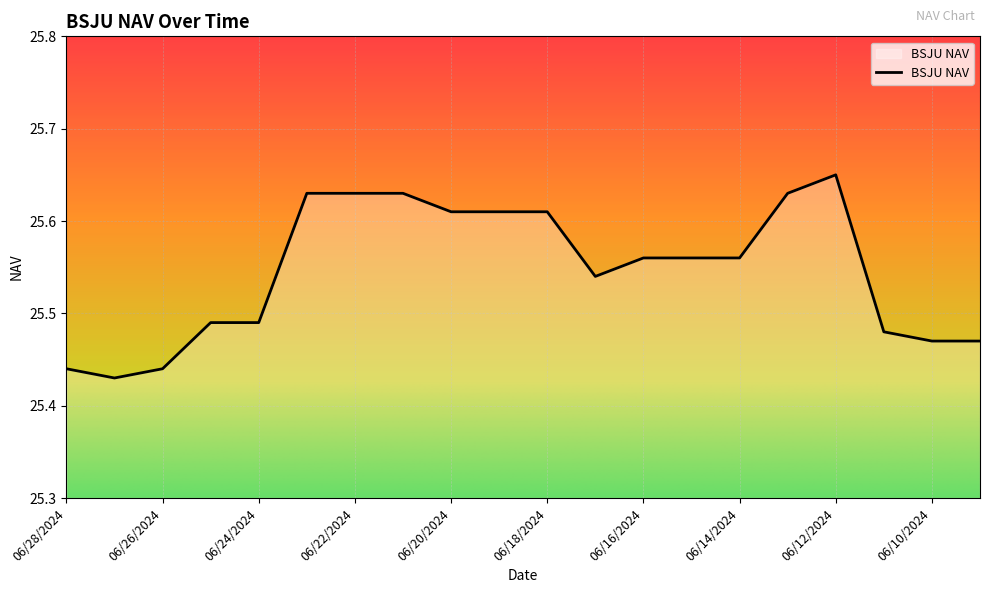

Is this an area chart (filled region under the line)?

Yes